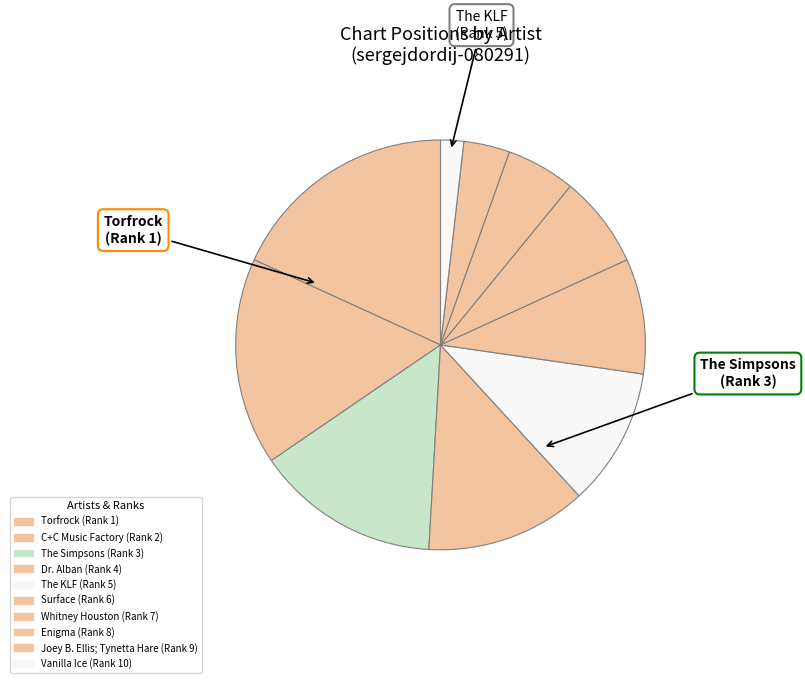

How many segments does this pie chart have?

10